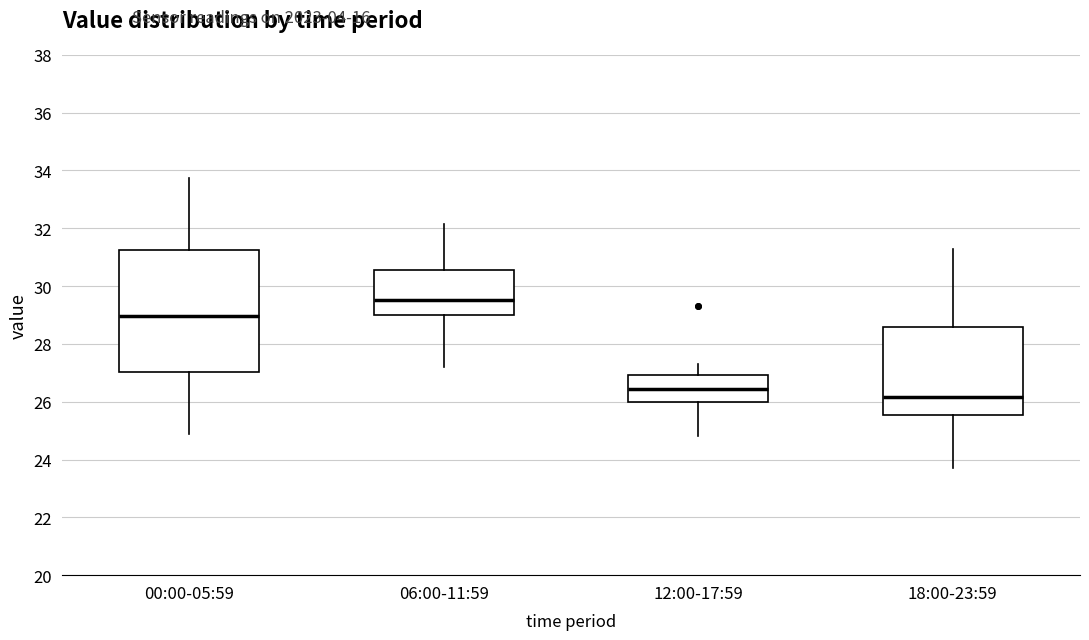

Reading left to right, read every box against the y-axis: the position of its median line, the range the box covers, and the ends of its whiskers. The values are not printed on the chart, so give them approximately, as read against the axis.

00:00-05:59: median 29.0, box 27.0 to 31.2, whiskers 25.0 to 33.8
06:00-11:59: median 29.6, box 29.0 to 30.6, whiskers 27.2 to 32.2
12:00-17:59: median 26.4, box 26.0 to 27.0, whiskers 24.8 to 27.4
18:00-23:59: median 26.2, box 25.6 to 28.6, whiskers 23.8 to 31.2